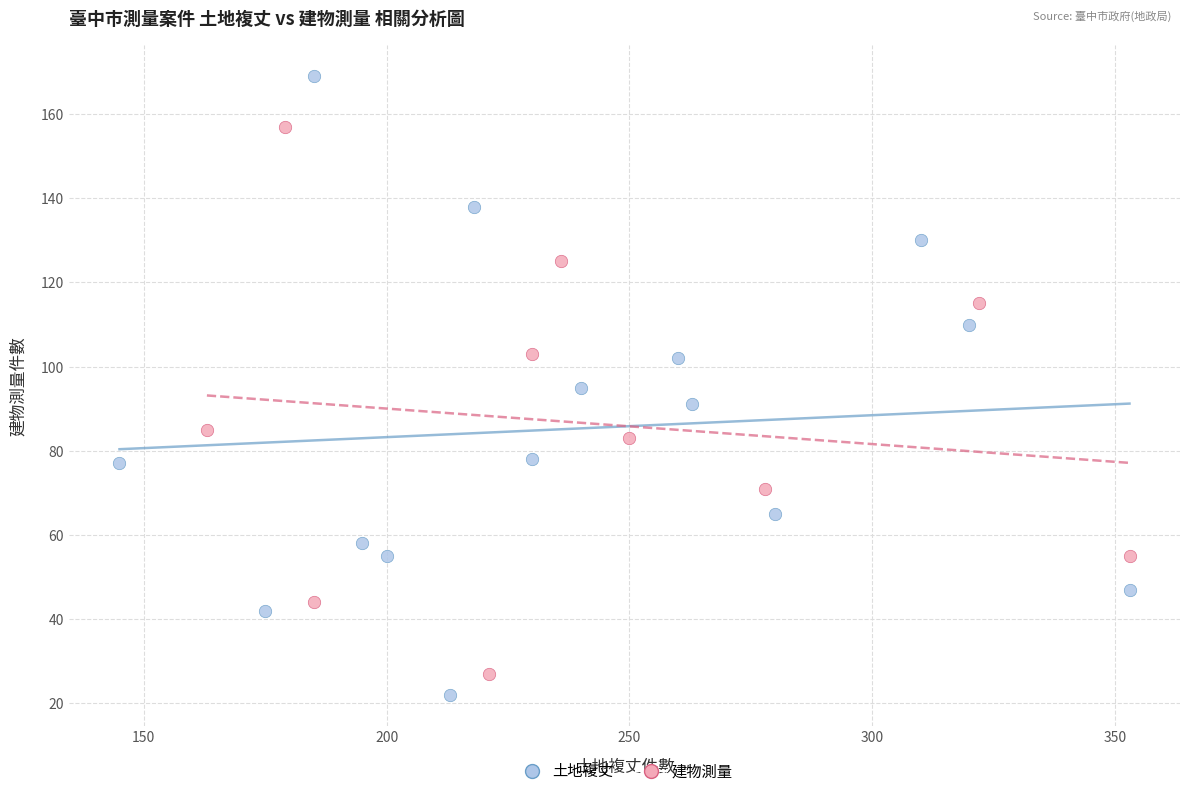

Which series has the widest spread of Y values?

土地複丈